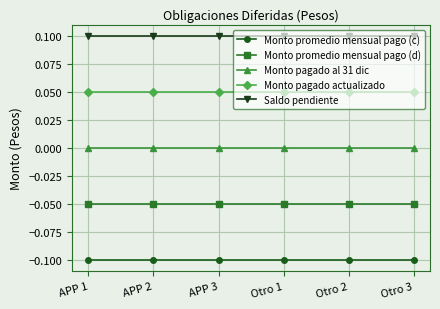

How many lines are shown in the chart?

5